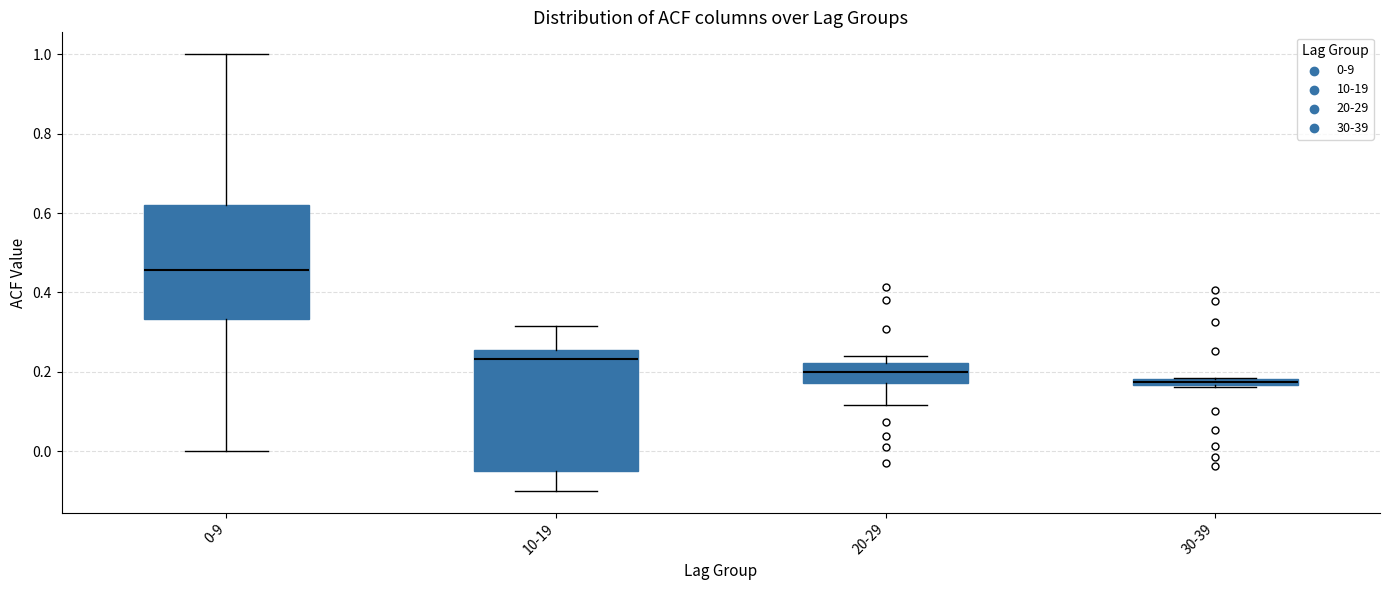

Where does the median line of the box for 0-9 sit on the y-axis? The values are not printed on the chart, so give them approximately, as read against the axis.

0.46